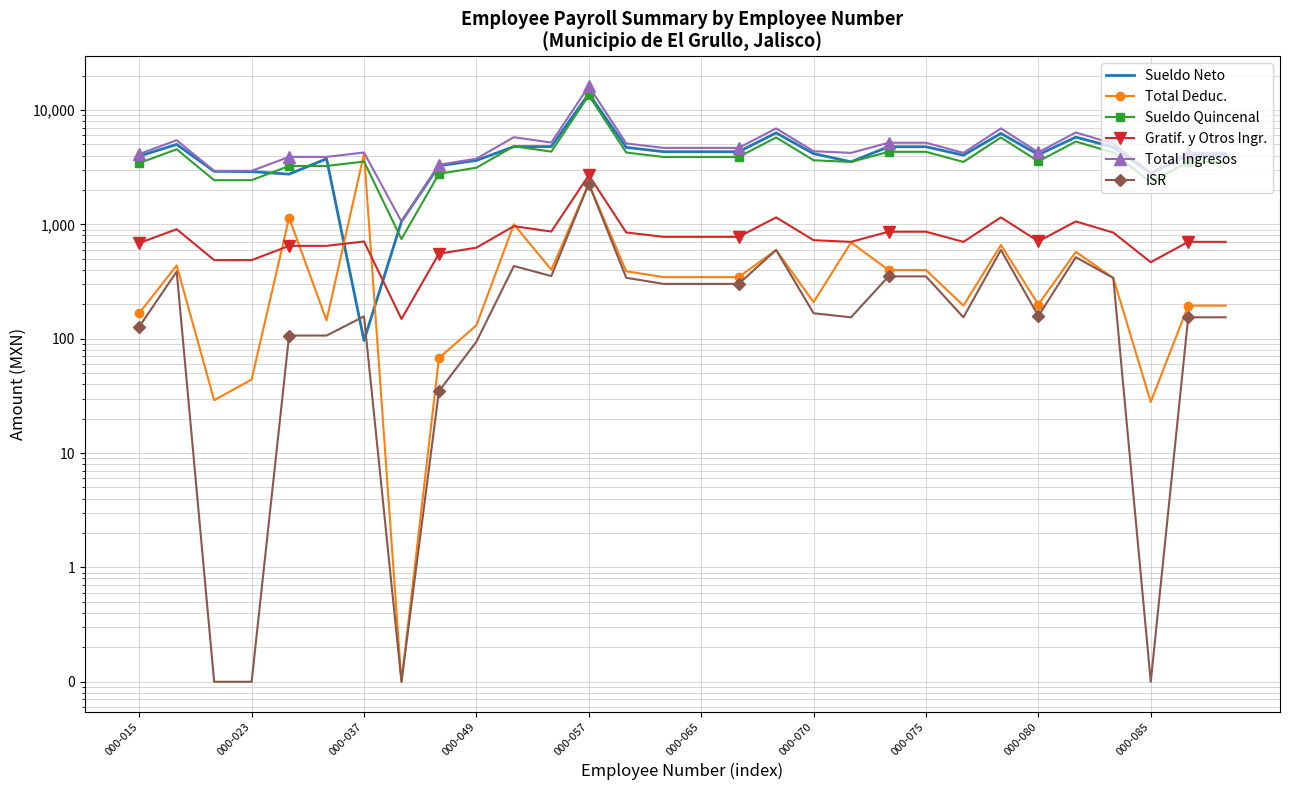

How many interior local valleys does the Sueldo Neto series have?

6